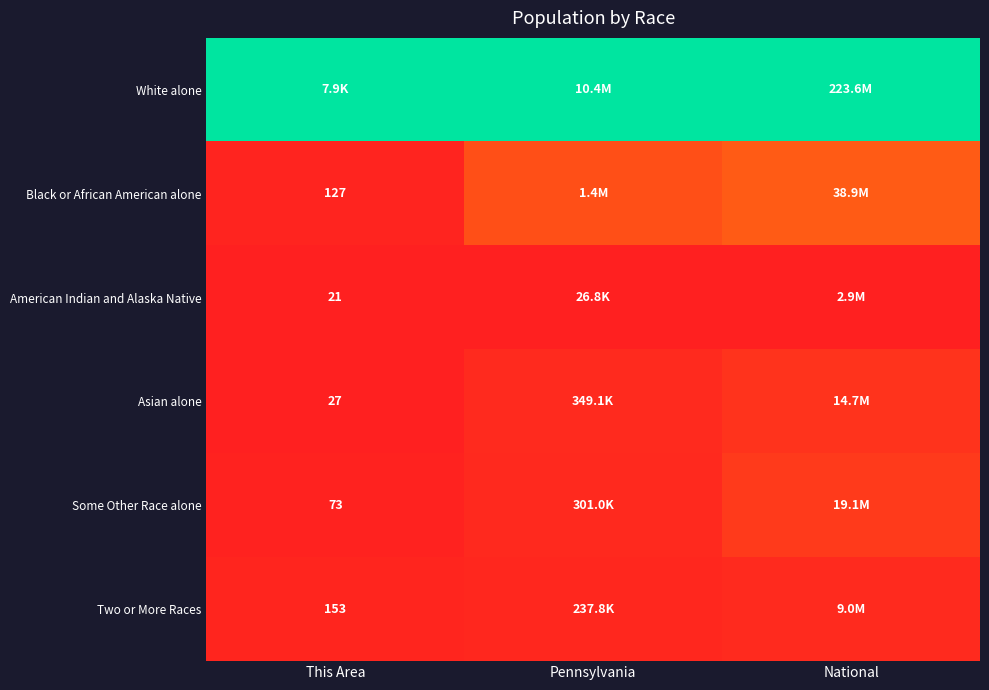

Where is Asian alone nearest to the value 0?

This Area